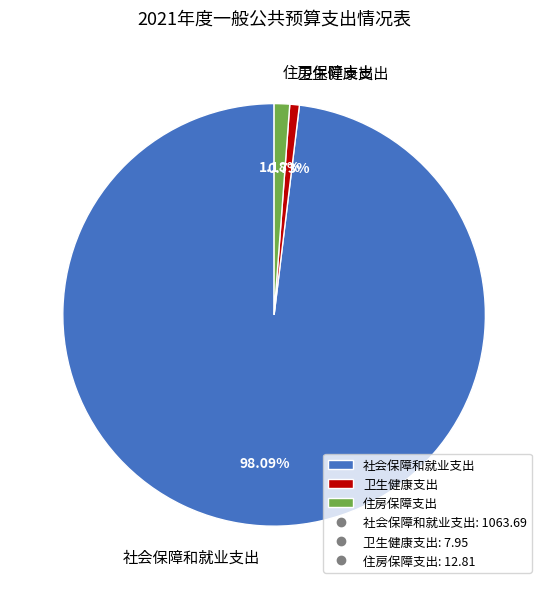

Which slice is the largest?

社会保障和就业支出